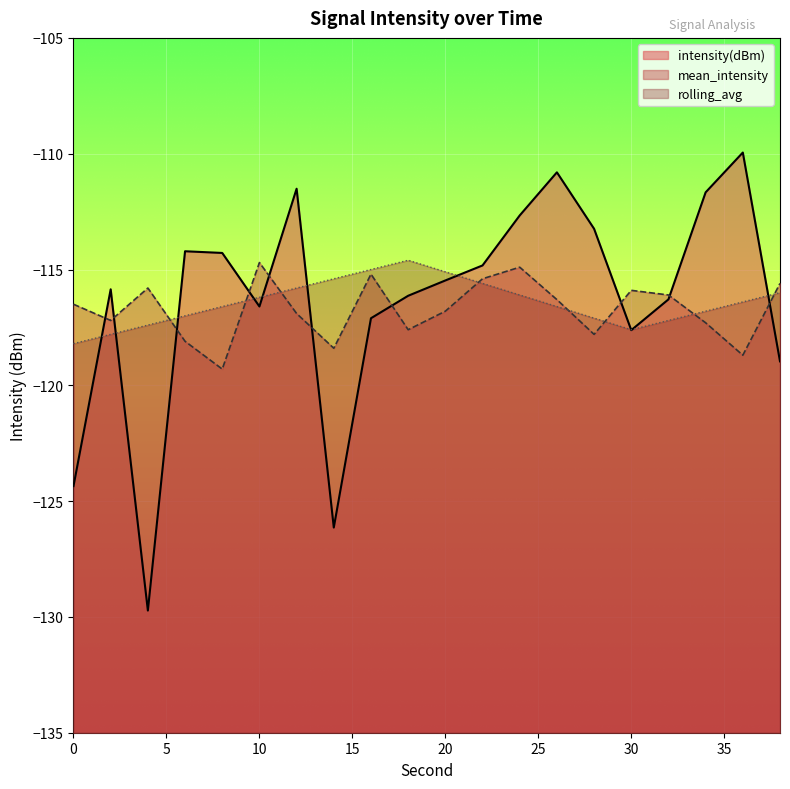

True or false: rolling_avg has a value of -77.5 at 24.

False